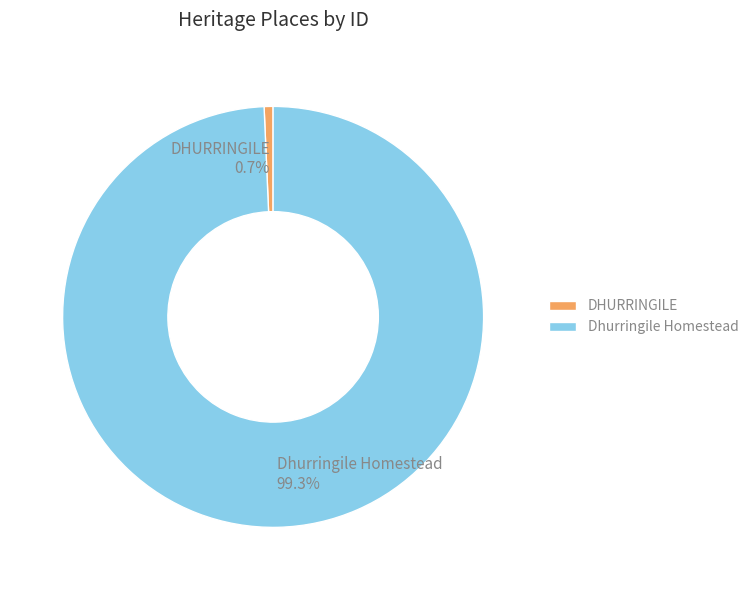

Rank the categories by value from highest to lowest.

Dhurringile Homestead, DHURRINGILE